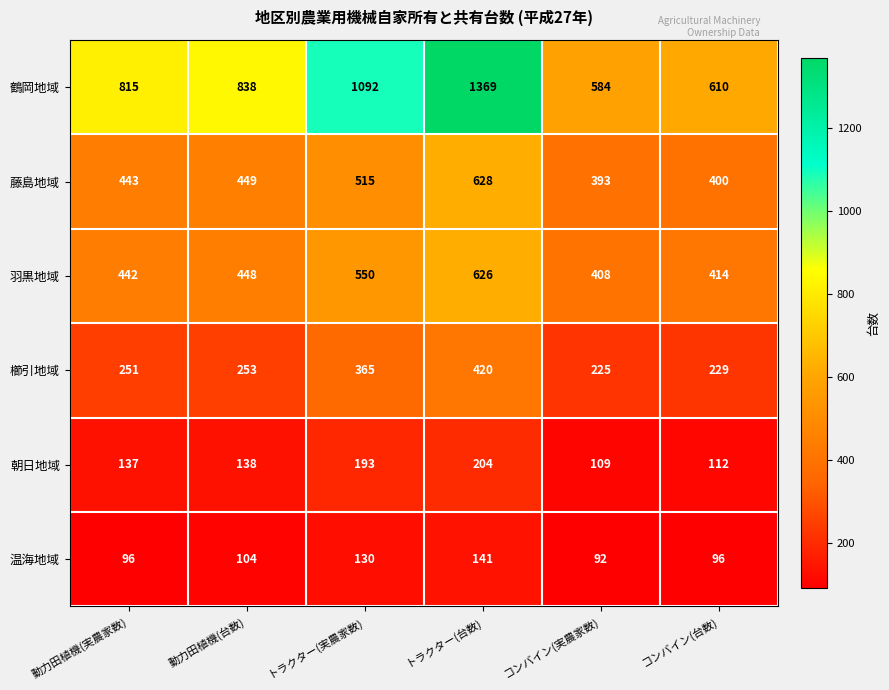

True or false: 鶴岡地域 has a value of 311 at 動力田植機(台数).

False